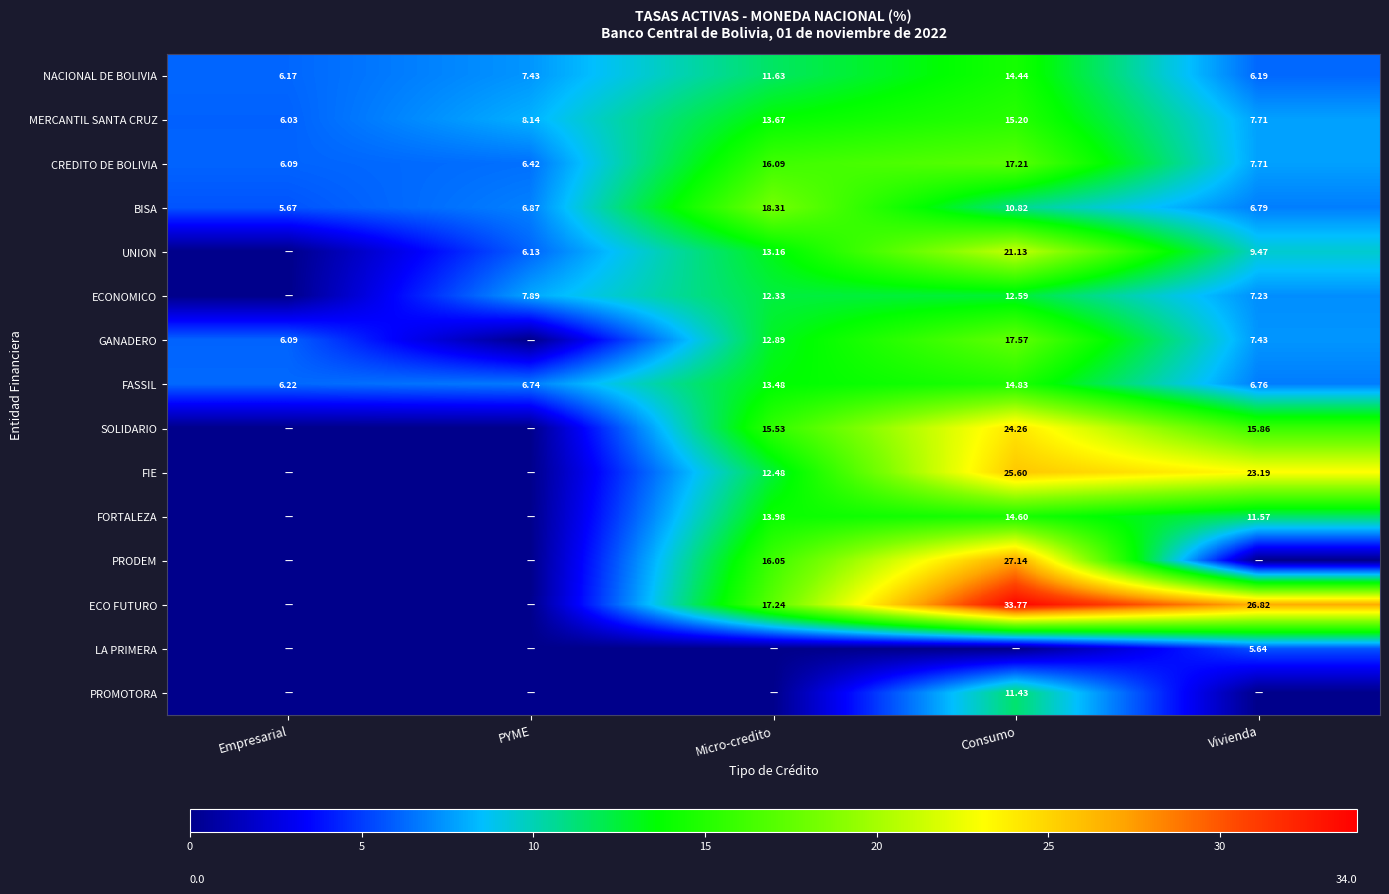

What is the difference between the highest and lowest values at Micro-credito?

18.3